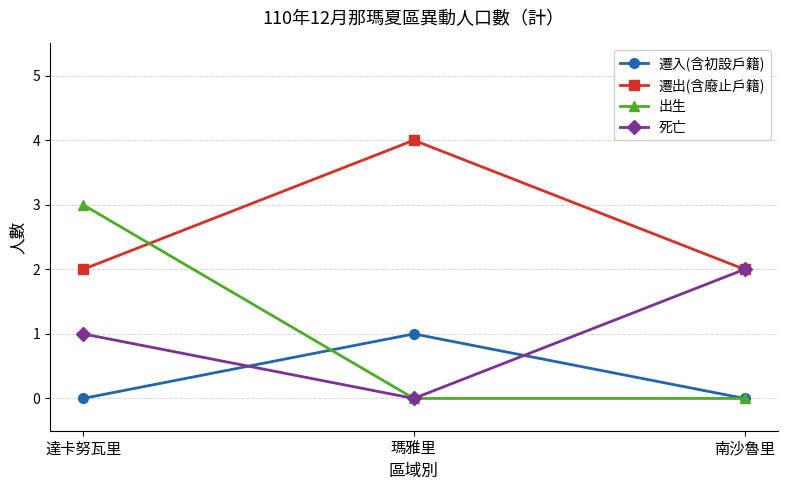

Which series has the largest range (max minus min)?

出生